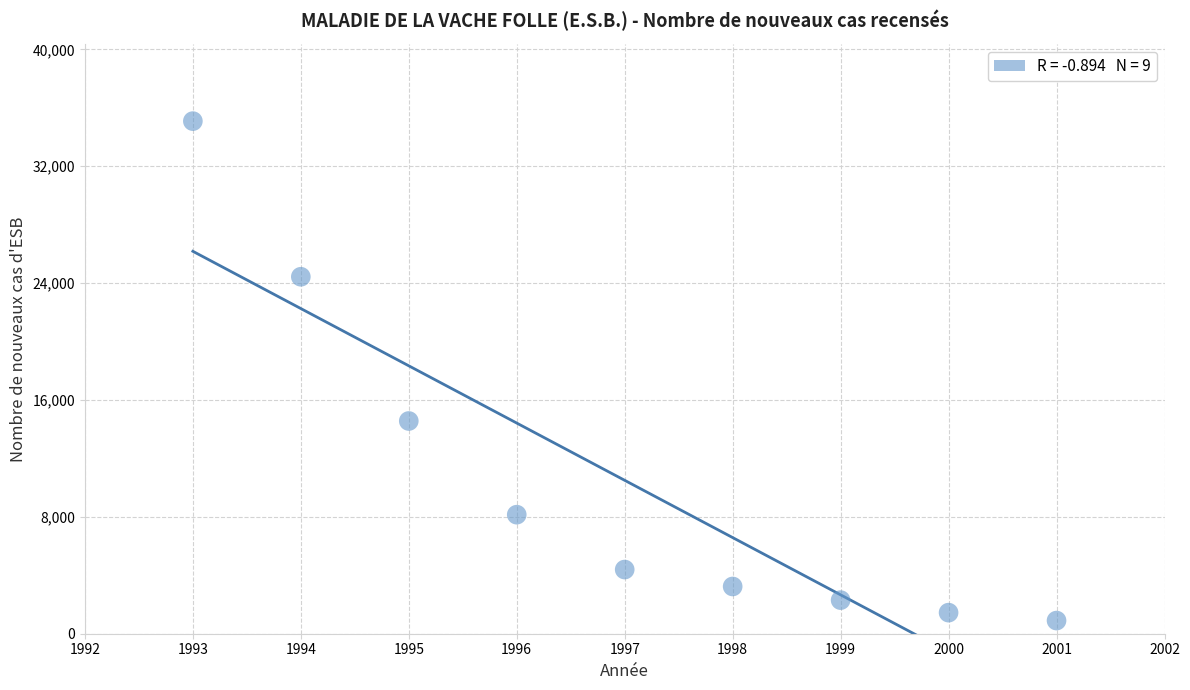

What is the average X value?

1997